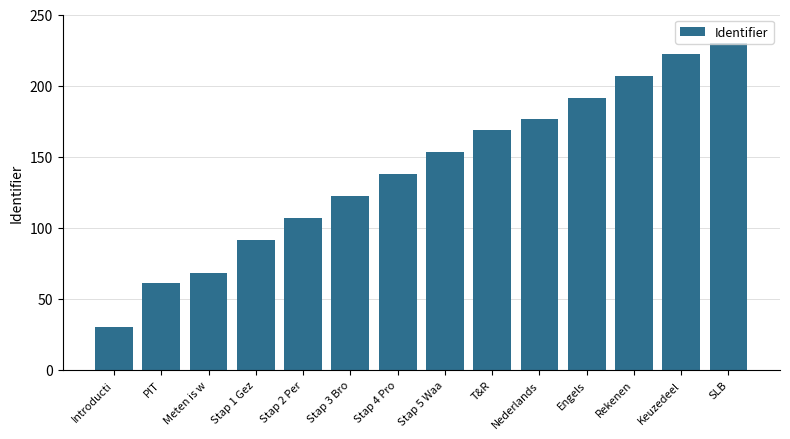

What is the difference between the maximum and minimum values?

200.0